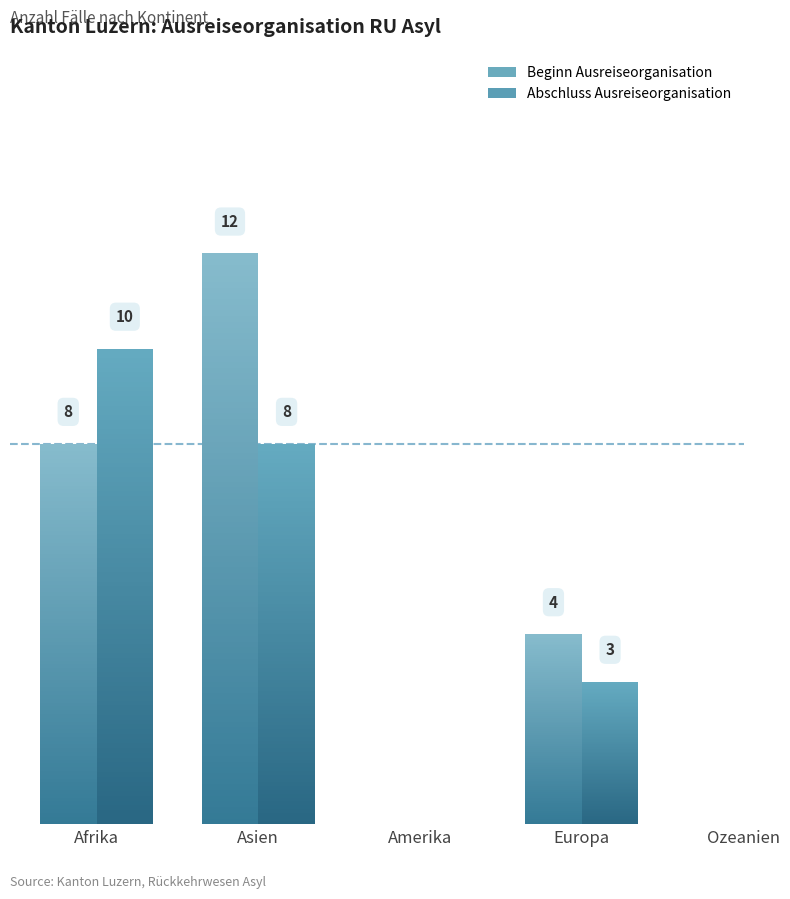

At which label is Abschluss Ausreiseorganisation closest to 5?

Europa